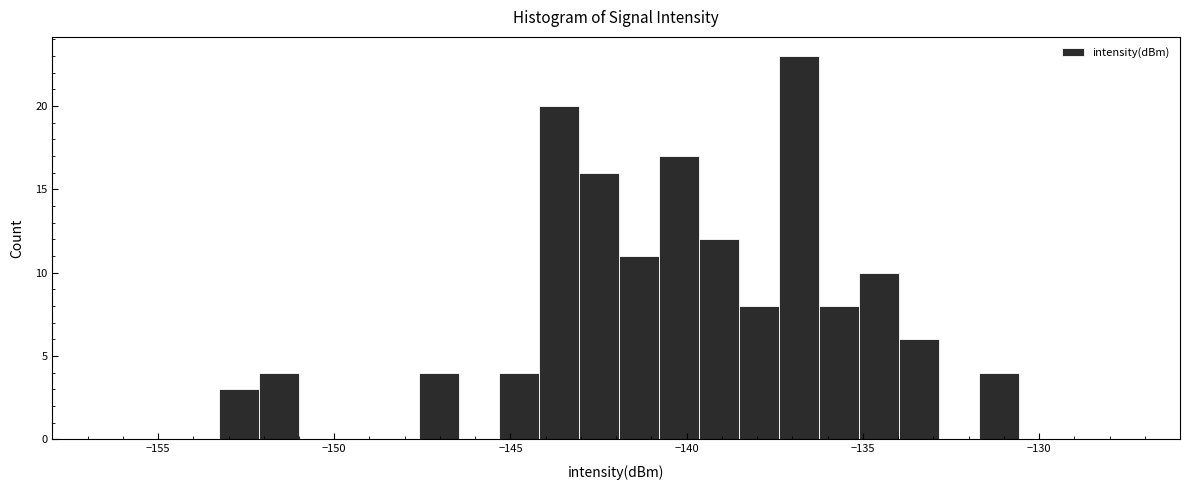

Around what value on the x-axis is the tallest bar? Give the approximate position of its centre, as read against the axis.

-137.0